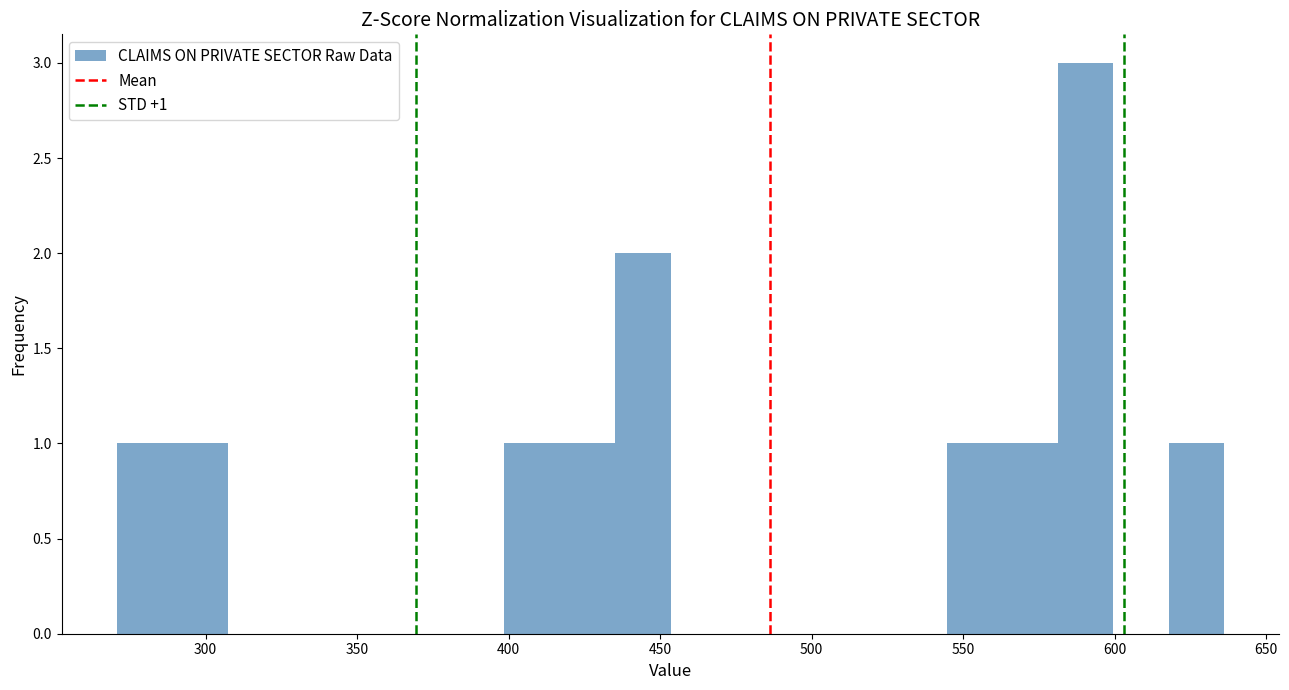

Read against the x-axis, roughly where is the centre of the tallest bar?

590